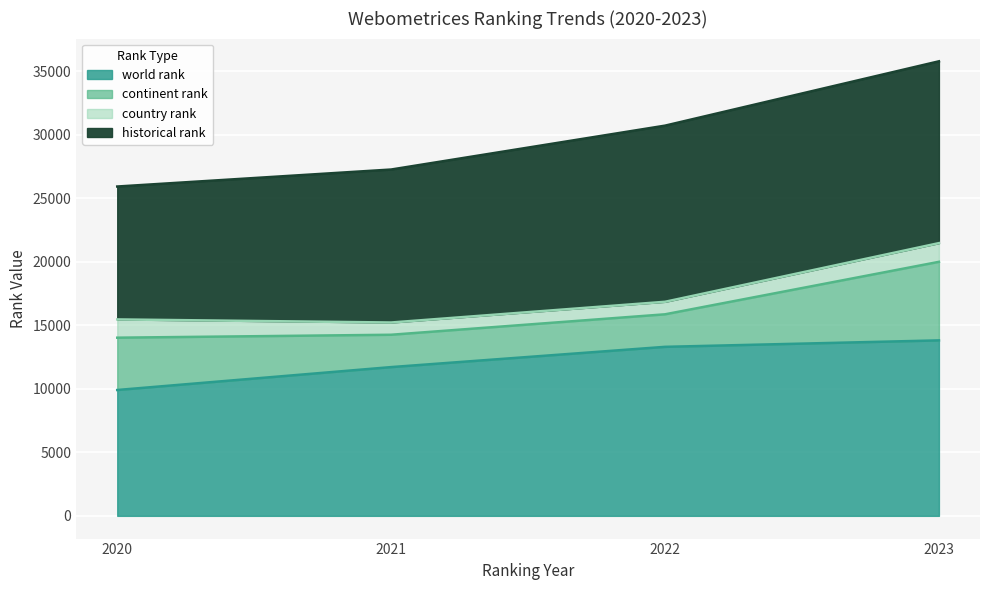

Which category has the lowest value across all series?

2021